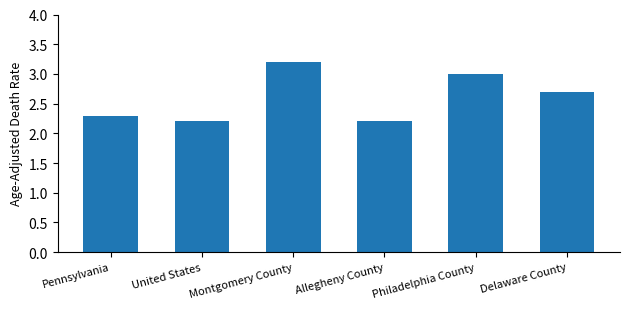

What is the difference between the maximum and second lowest values?

1.0